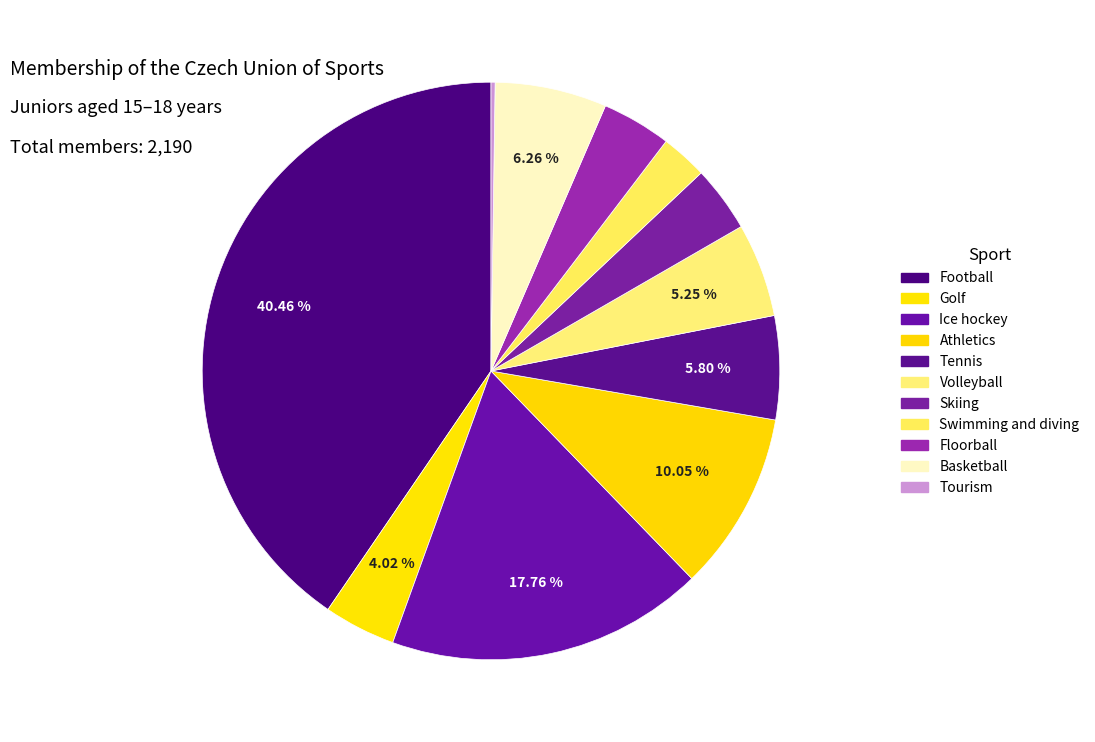

How many segments does this pie chart have?

11